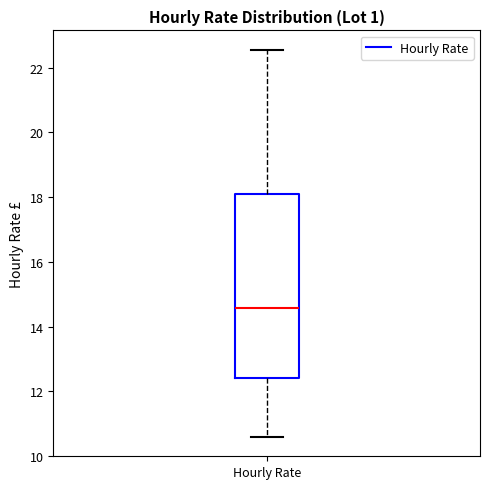

Where does the lower whisker of the box for Hourly Rate end on the y-axis? The values are not printed on the chart, so give them approximately, as read against the axis.

10.6